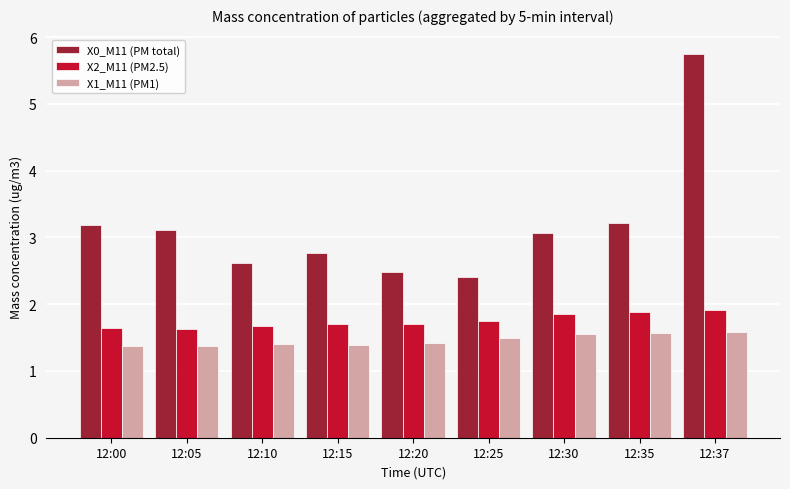

What is the maximum value for X0_M11 (PM total)?

5.8